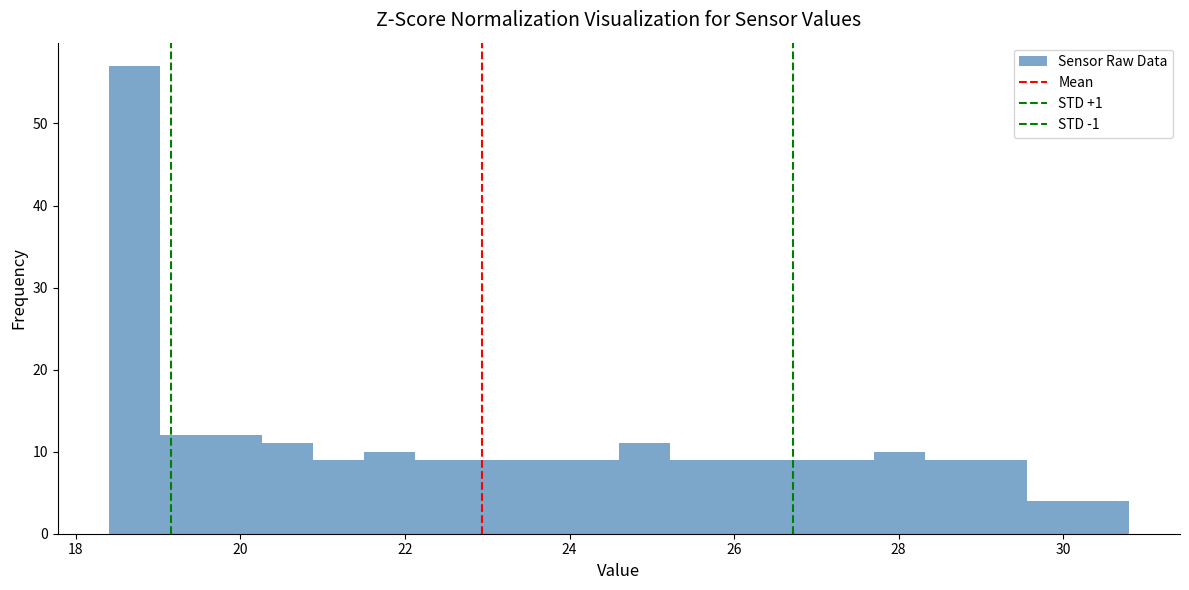

Around what value on the x-axis is the tallest bar? Give the approximate position of its centre, as read against the axis.

18.8